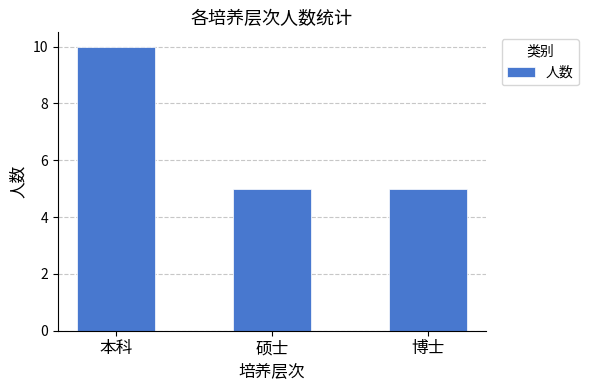

Which label corresponds to the largest value in the chart?

本科